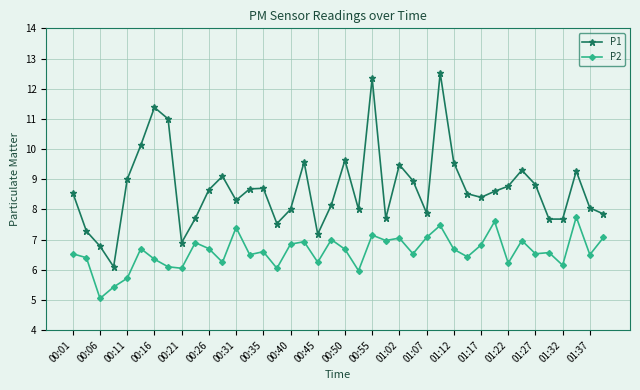

How many series are shown in this chart?

2